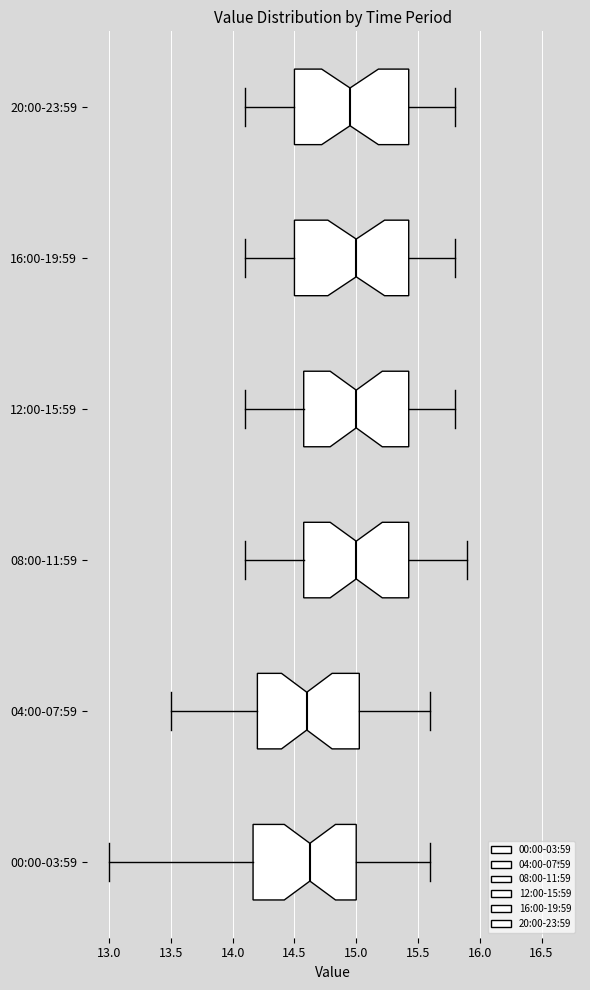

Reading bottom to top, read every box against the x-axis: the position of its median line, the range the box covers, and the ends of its whiskers. The values are not printed on the chart, so give them approximately, as read against the axis.

00:00-03:59: median 14.65, box 14.15 to 15.00, whiskers 13.00 to 15.60
04:00-07:59: median 14.60, box 14.20 to 15.05, whiskers 13.50 to 15.60
08:00-11:59: median 15.00, box 14.60 to 15.45, whiskers 14.10 to 15.90
12:00-15:59: median 15.00, box 14.60 to 15.45, whiskers 14.10 to 15.80
16:00-19:59: median 15.00, box 14.50 to 15.45, whiskers 14.10 to 15.80
20:00-23:59: median 14.95, box 14.50 to 15.45, whiskers 14.10 to 15.80